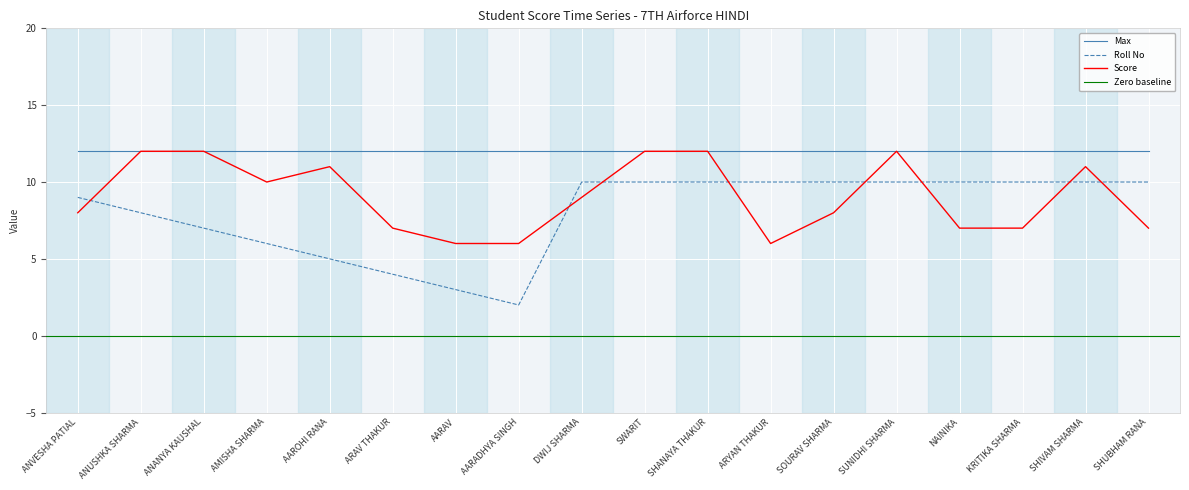

What is the sum of all Roll No values?

144